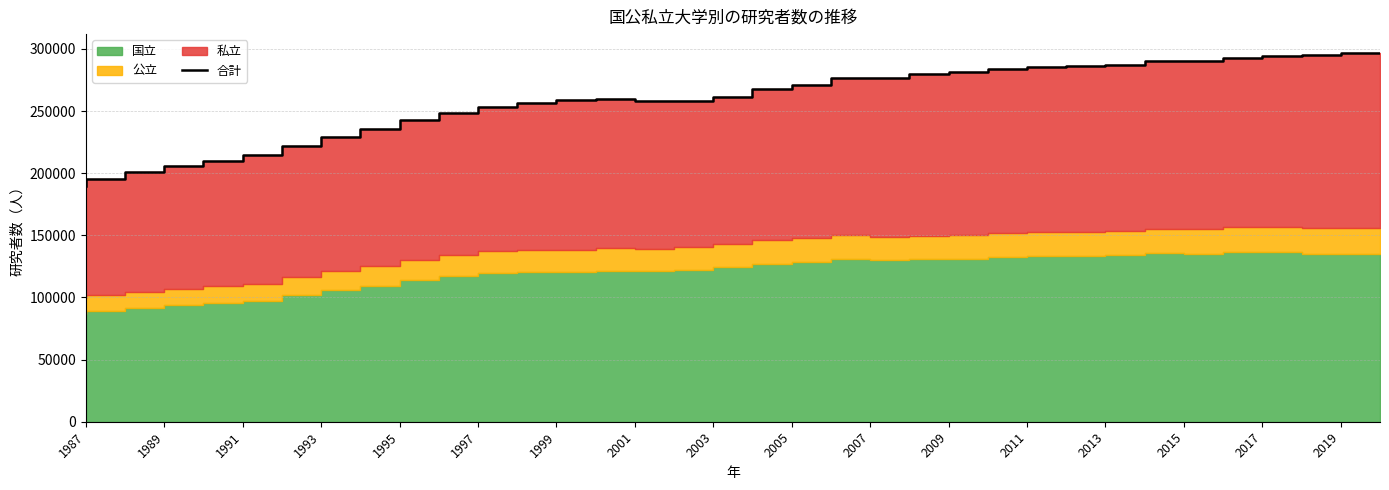

How many categories are shown in the chart?

34